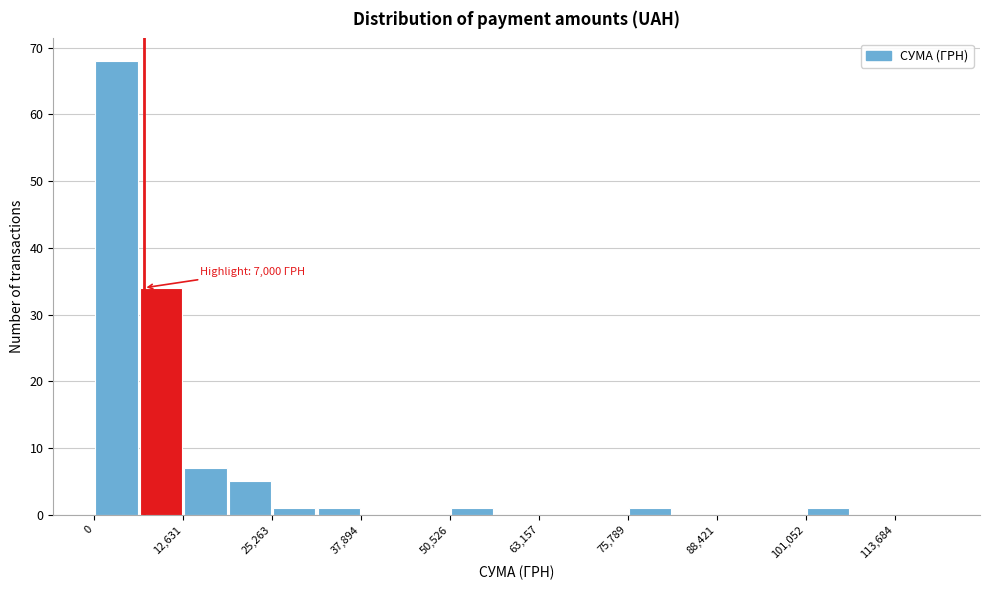

Read against the x-axis, roughly where is the centre of the tallest bar?

4000